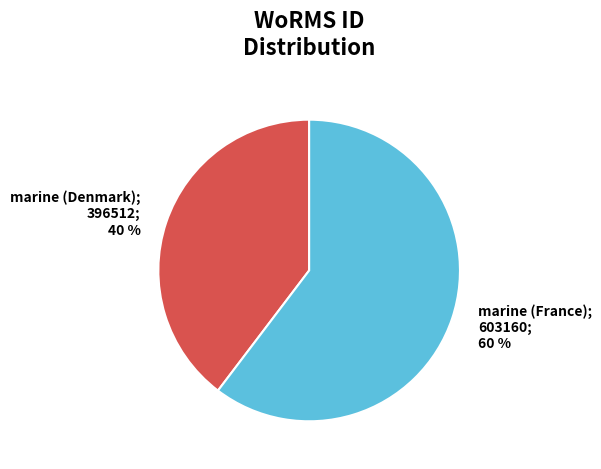

To the nearest percent, what is the average slice percentage?

50%